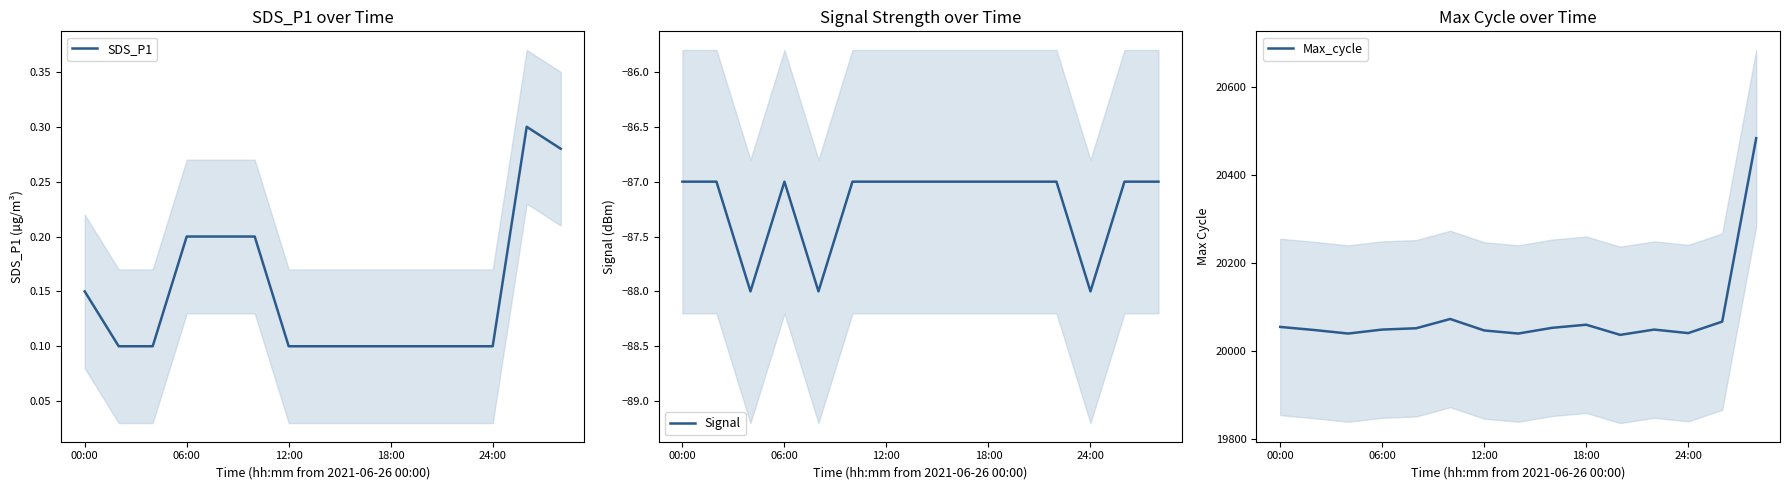

Count the number of categories in the chart.

15